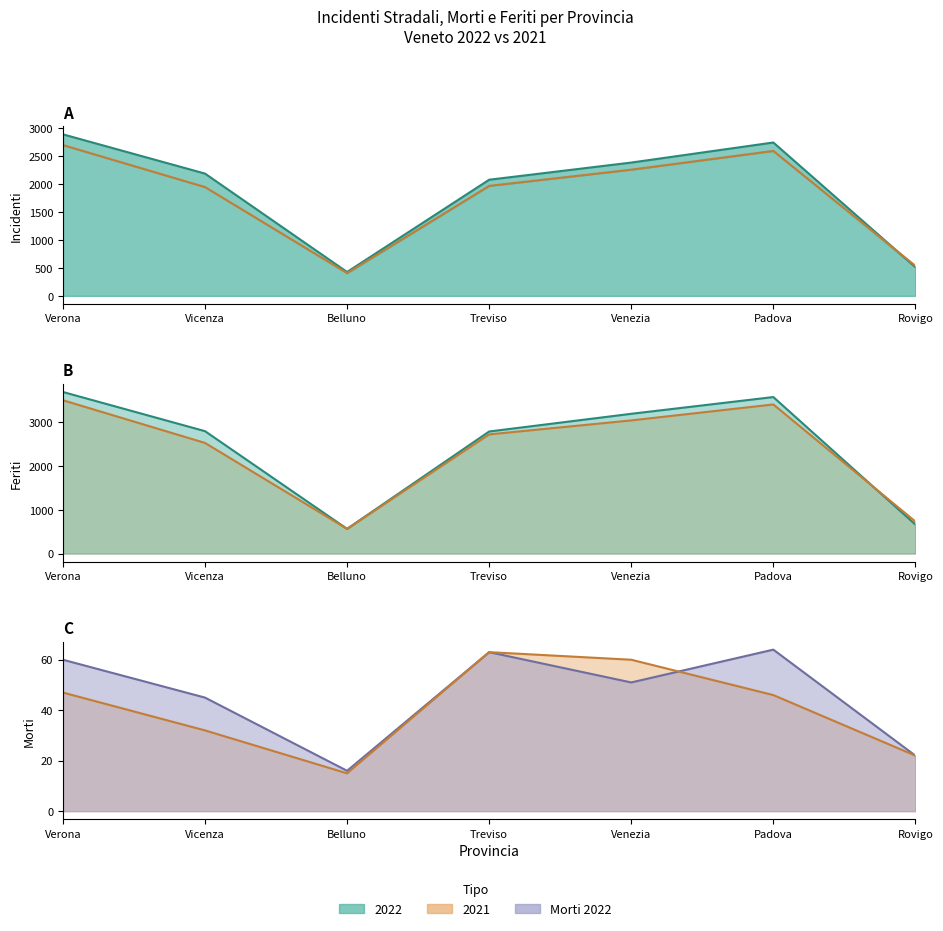

Which category has the lowest value across all series?

Belluno